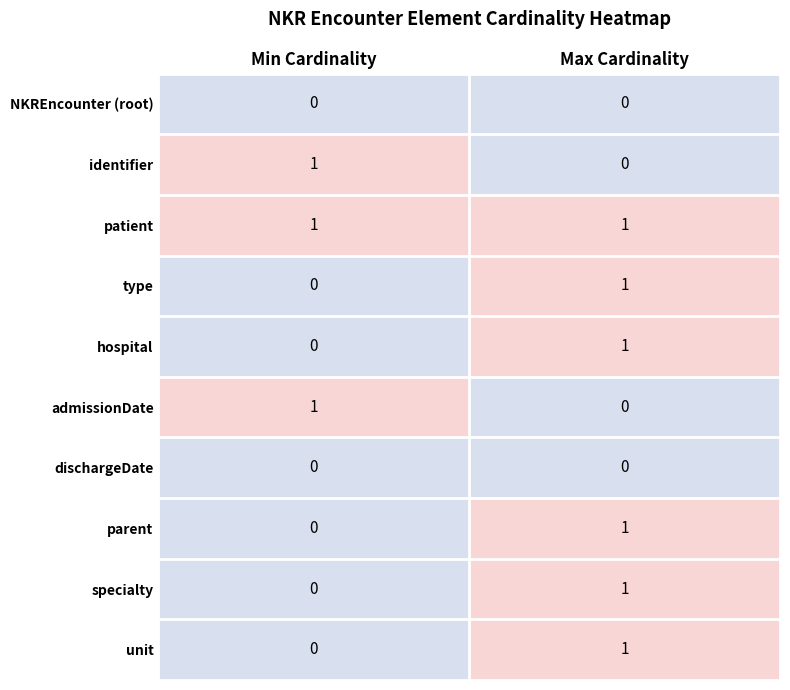

Which category has the highest value in the hospital series?

Max Cardinality